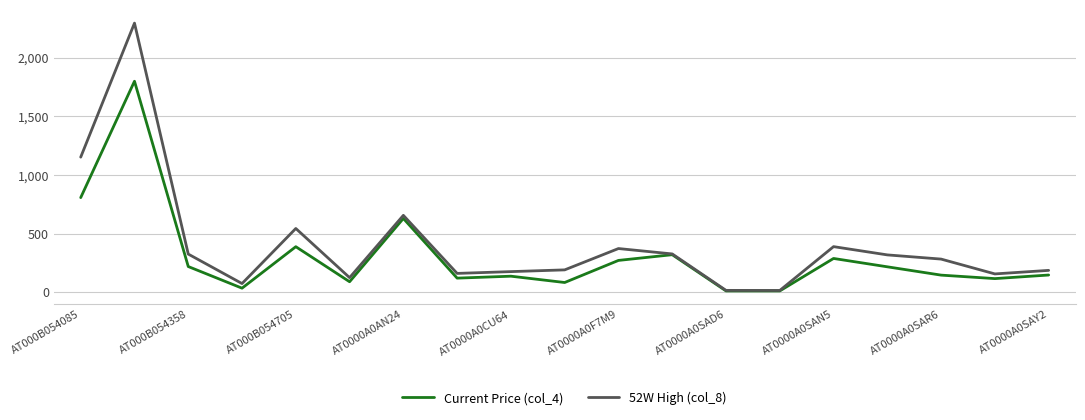

What is the smallest value displayed?

10.1